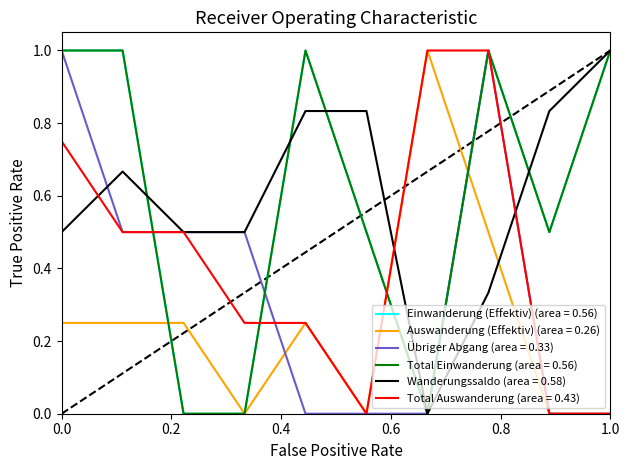

Does the chart display data point markers on the line(s)?

No